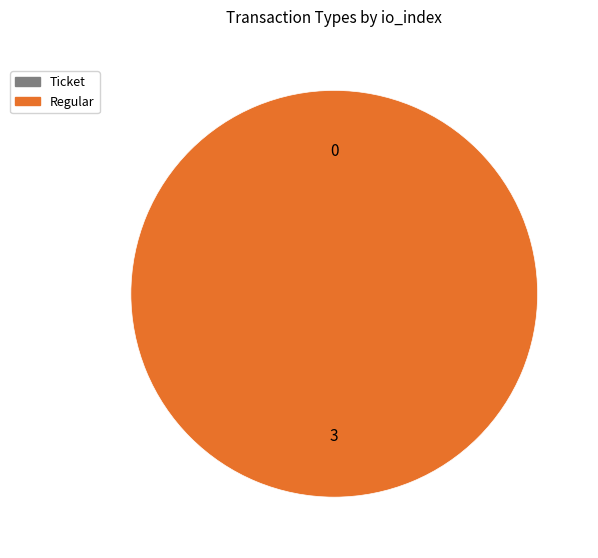

To the nearest percent, what percentage of the pie is Regular?

100%